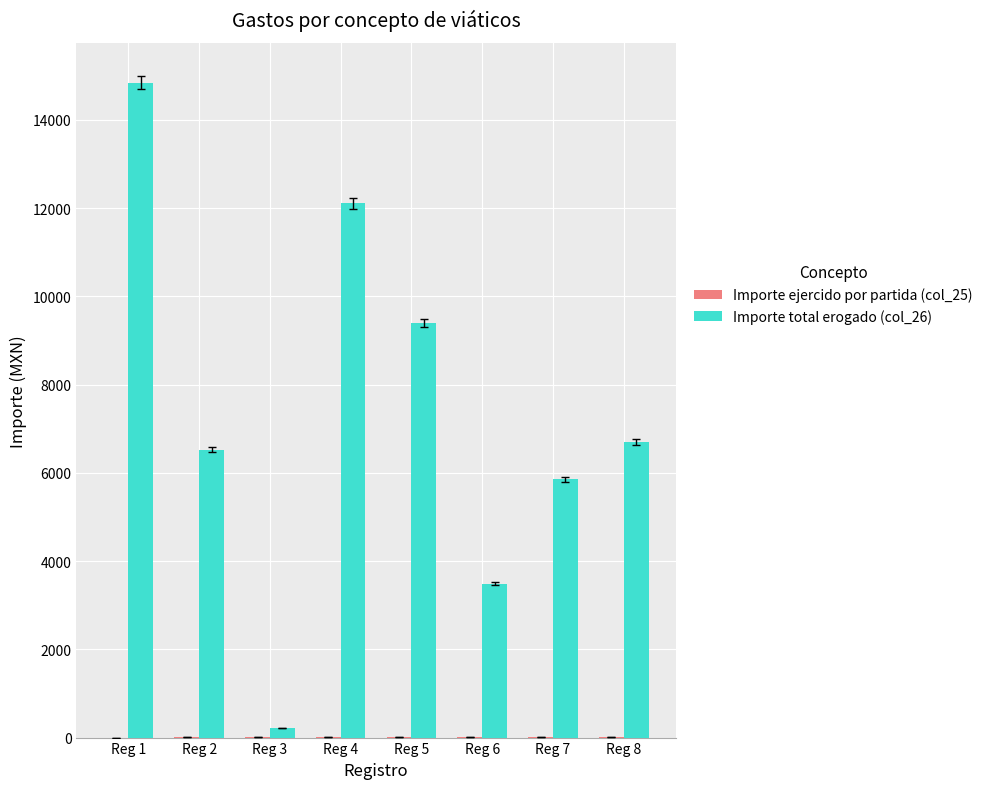

What is the sum of all Importe total erogado (col_26) values?

59130.2